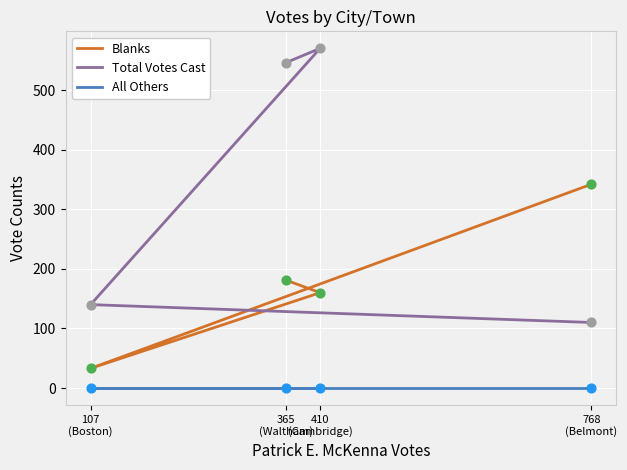

At how many categories does at least one series exceed 482?

2